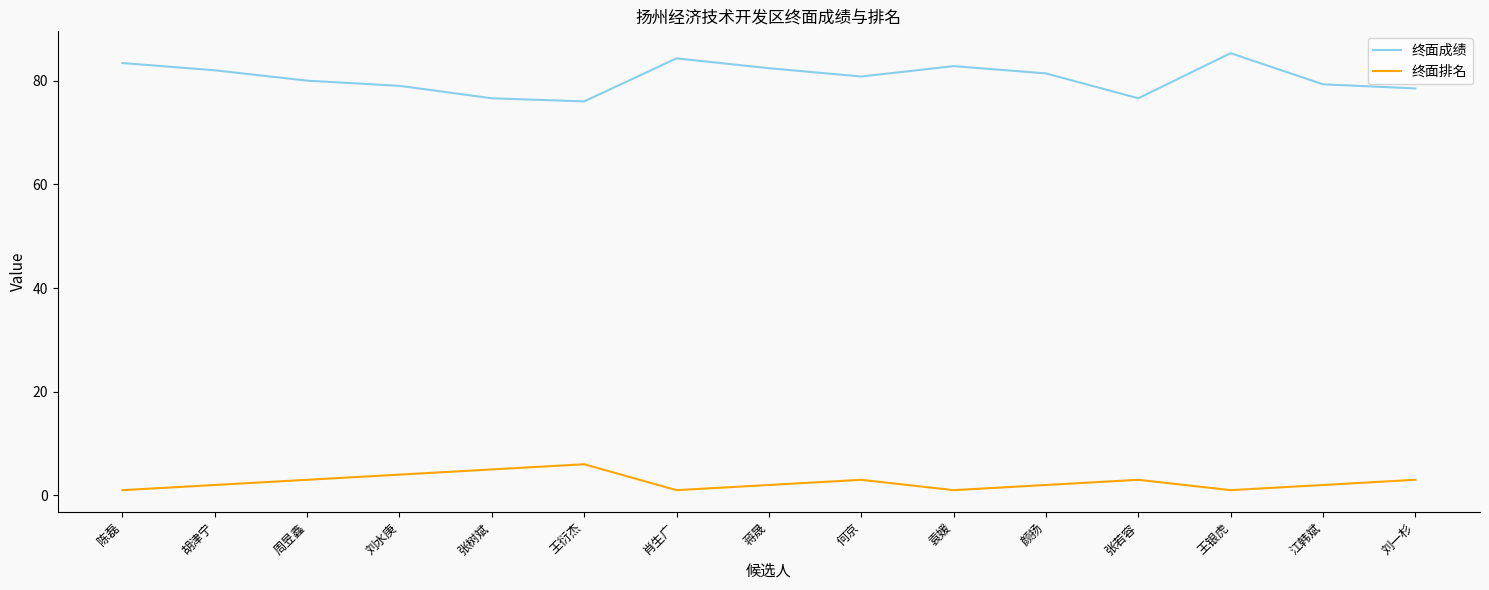

What is the average value of the 终面成绩 series?

80.6